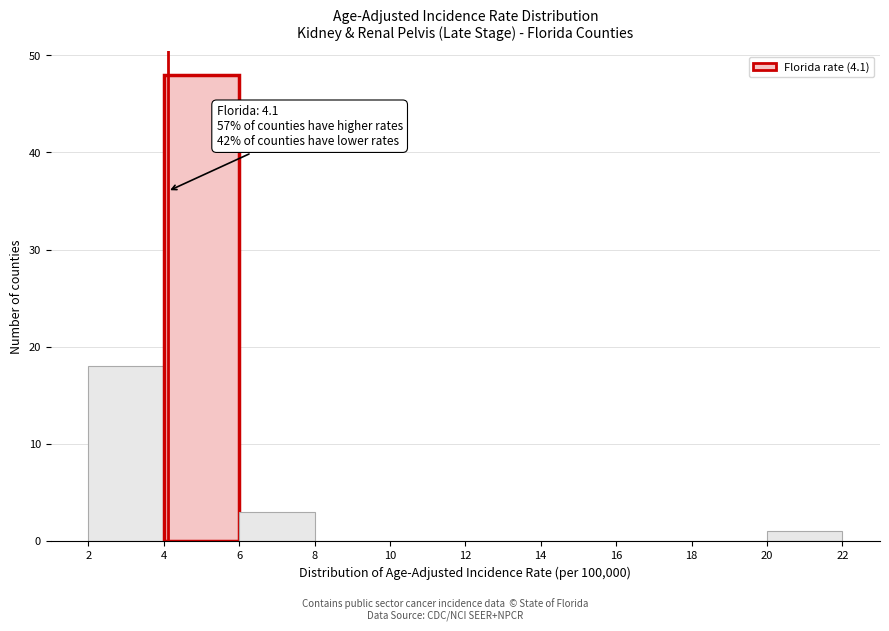

Which range on the x-axis has the tallest bar?

4 to 6